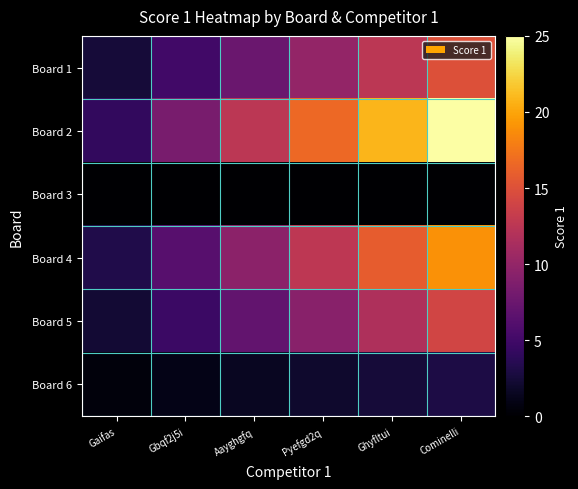

Reading right to left, list all the values displayed in this chart.

Board 1: Cominelli=15.0	Ghyfltui=12.5	Pyefgd2q=10.0	Aayghgfq=7.5	Gbqf2j5i=5.0	Gaifas=2.5
Board 2: Cominelli=25.0	Ghyfltui=20.8	Pyefgd2q=16.7	Aayghgfq=12.5	Gbqf2j5i=8.3	Gaifas=4.2
Board 3: Cominelli=0.0	Ghyfltui=0.0	Pyefgd2q=0.0	Aayghgfq=0.0	Gbqf2j5i=0.0	Gaifas=0.0
Board 4: Cominelli=19.0	Ghyfltui=15.8	Pyefgd2q=12.7	Aayghgfq=9.5	Gbqf2j5i=6.3	Gaifas=3.2
Board 5: Cominelli=14.0	Ghyfltui=11.7	Pyefgd2q=9.3	Aayghgfq=7.0	Gbqf2j5i=4.7	Gaifas=2.3
Board 6: Cominelli=3.0	Ghyfltui=2.5	Pyefgd2q=2.0	Aayghgfq=1.5	Gbqf2j5i=1.0	Gaifas=0.5